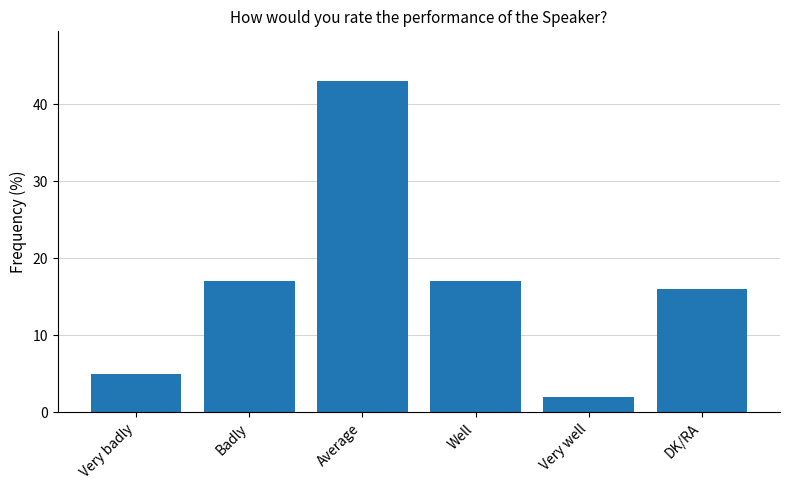

What is the difference between the second highest and minimum values?

15